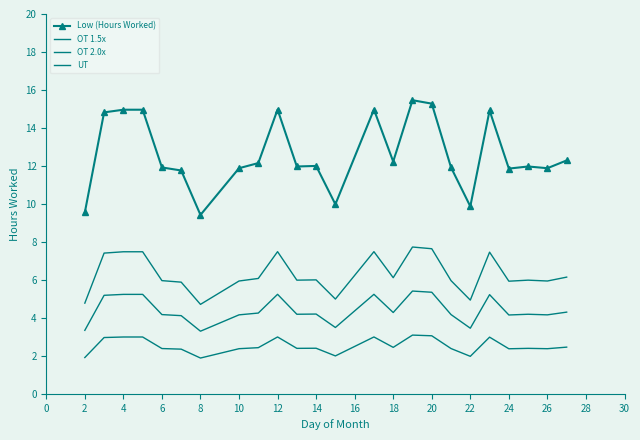

Which series has the largest total across all categories?

Low (Hours Worked)